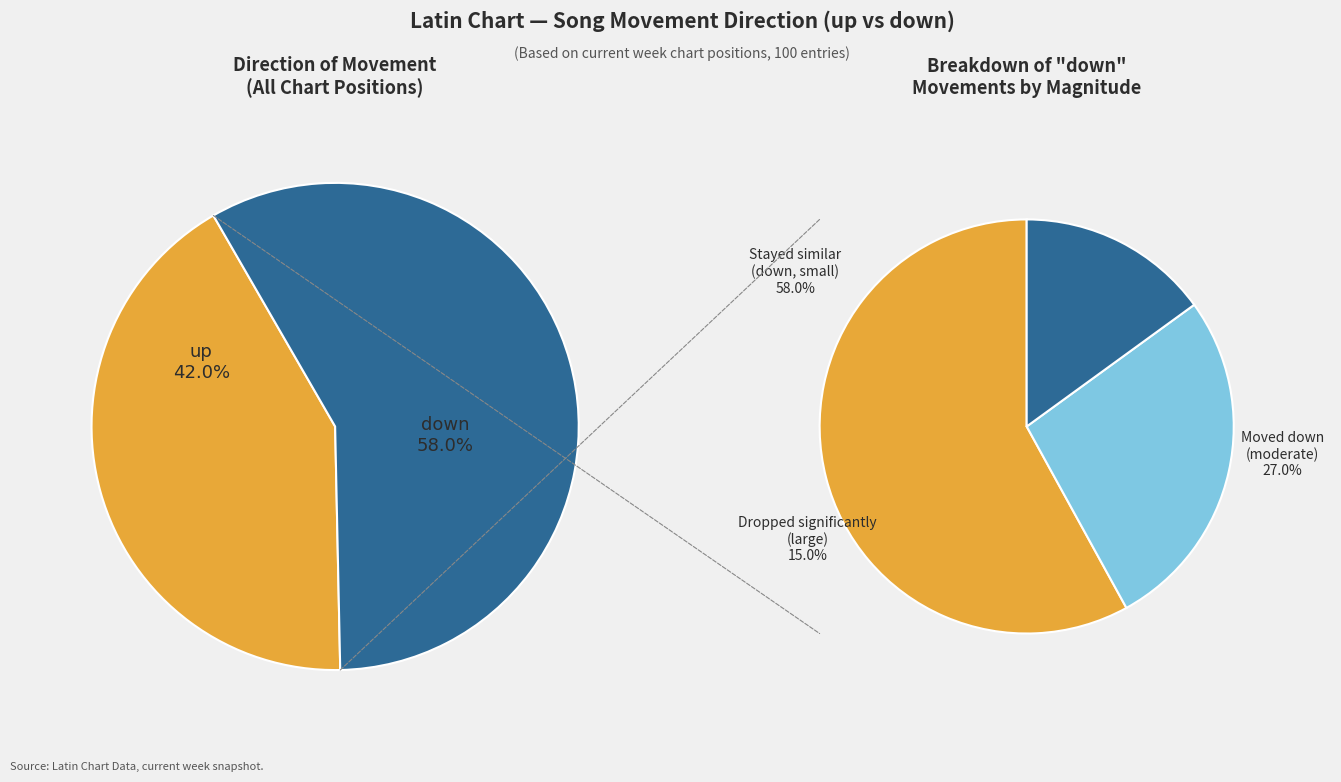

Rank the categories by value from lowest to highest.

up, down